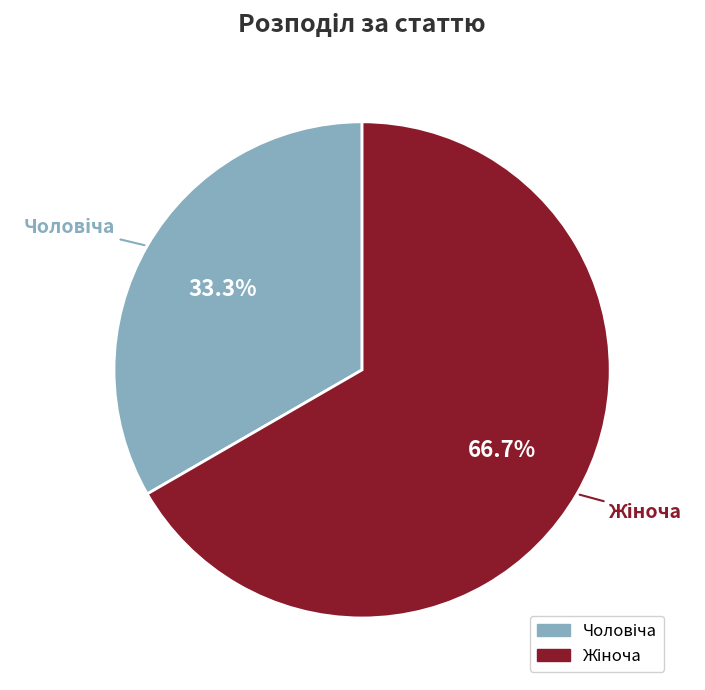

Does any single category account for the majority?

Yes